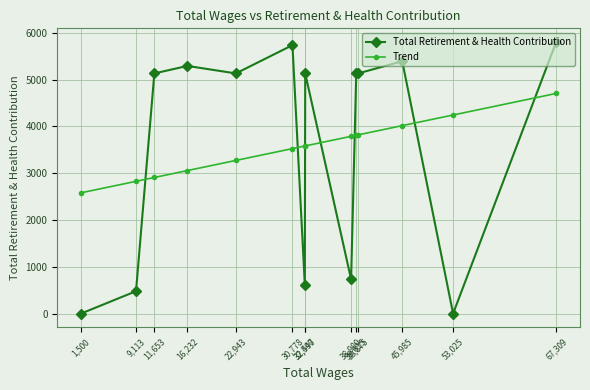

Read the Trend value at 30,778.

3524.7